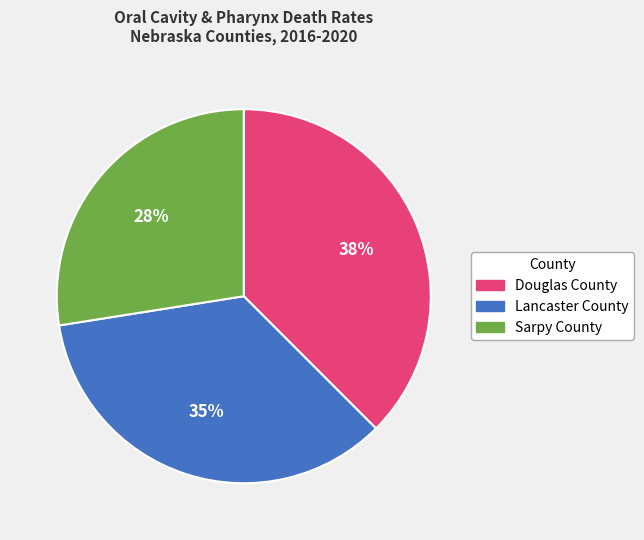

How many slices are in this pie chart?

3